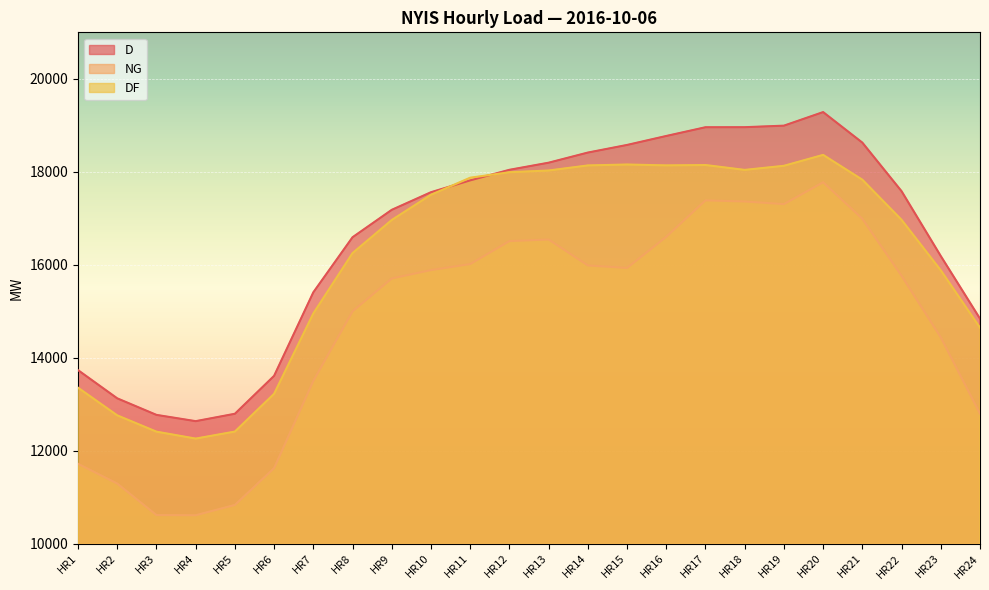

How many categories are shown in the chart?

24